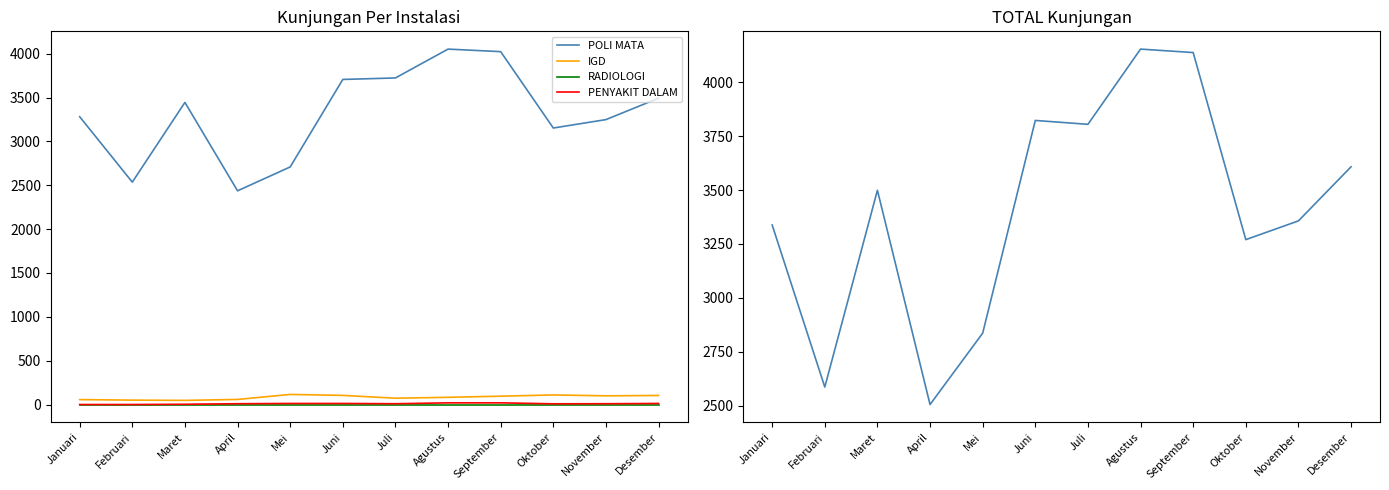

How many interior local peaks does the IGD series have?

2